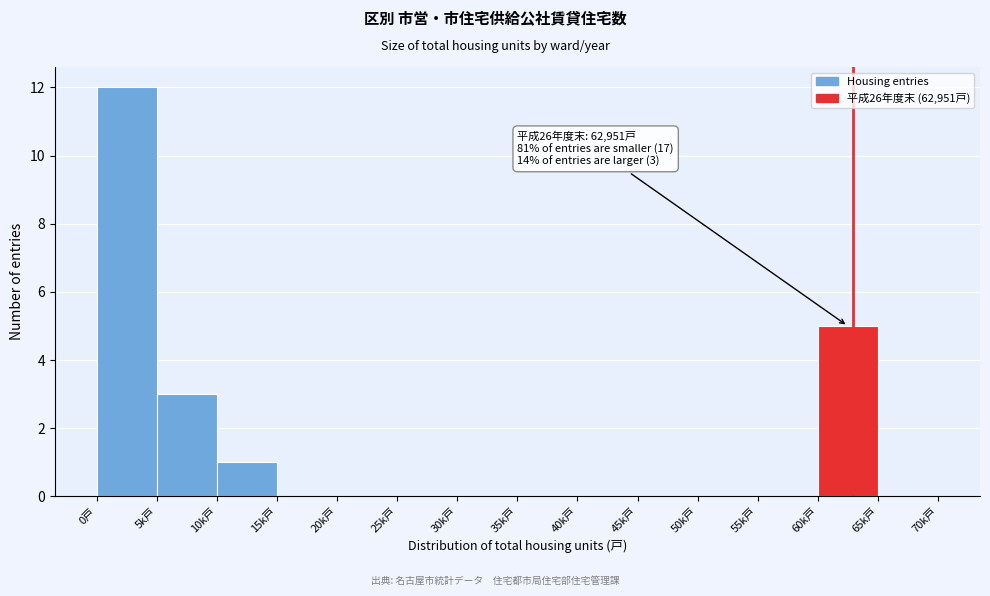

Reading left to right, extract all data points from this chart.

0戸=12	5k戸=3	10k戸=1	15k戸=0	20k戸=0	25k戸=0	30k戸=0	35k戸=0	40k戸=0	45k戸=0	50k戸=0	55k戸=0	60k戸=5	65k戸=0